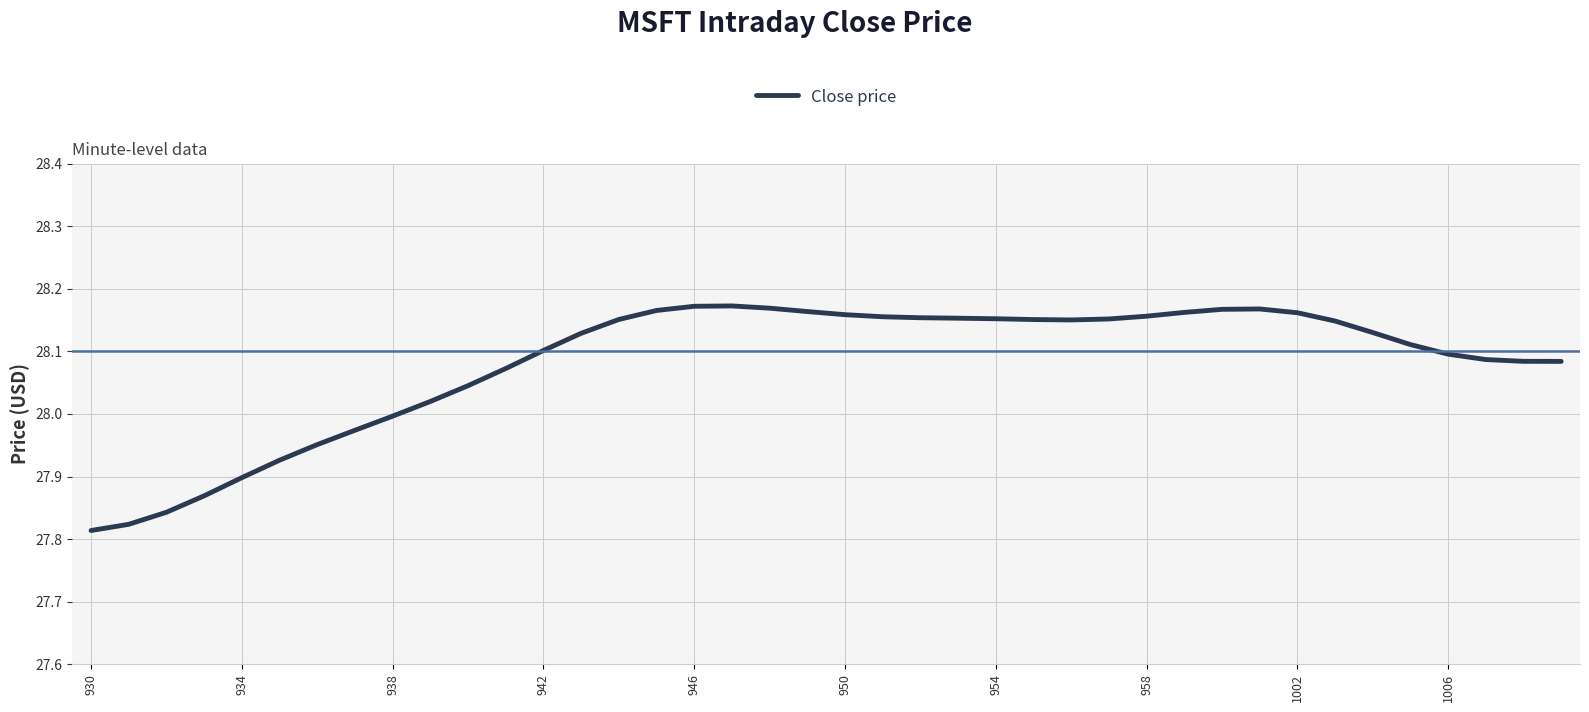

What is the difference between the maximum and minimum values?

0.4